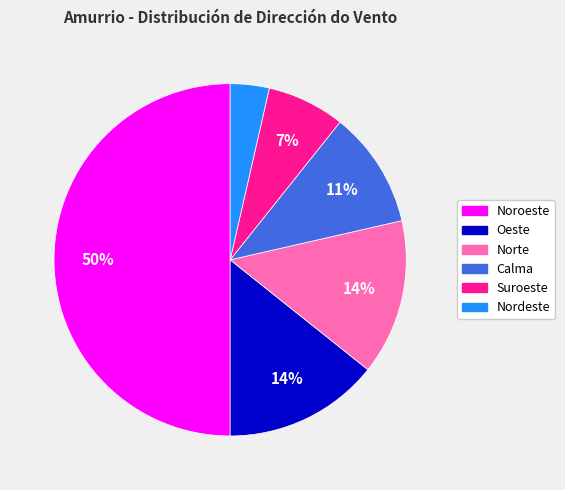

Do Suroeste and Nordeste together represent more than half of the pie?

No